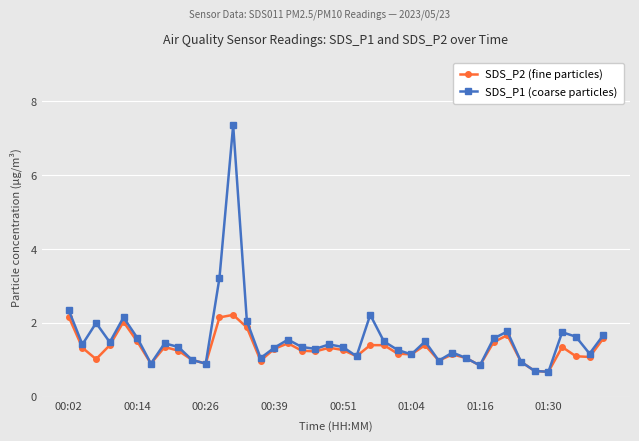

Does the chart display data point markers on the line(s)?

Yes